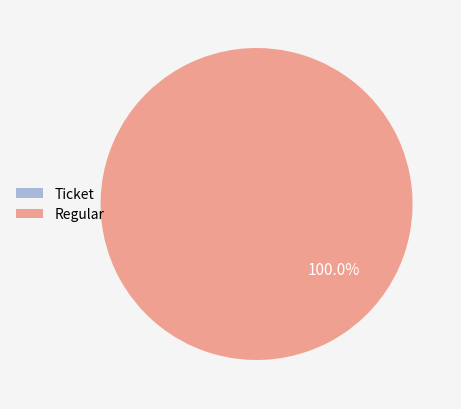

What is the largest slice in the pie chart?

Regular